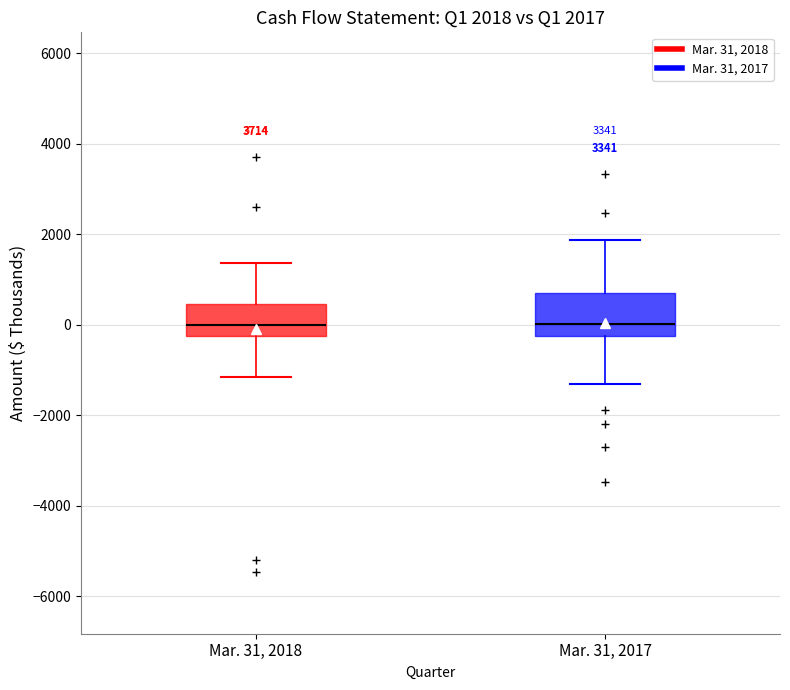

Comparing the boxes themselves (not the whiskers), which one is the tallest?

Mar. 31, 2017